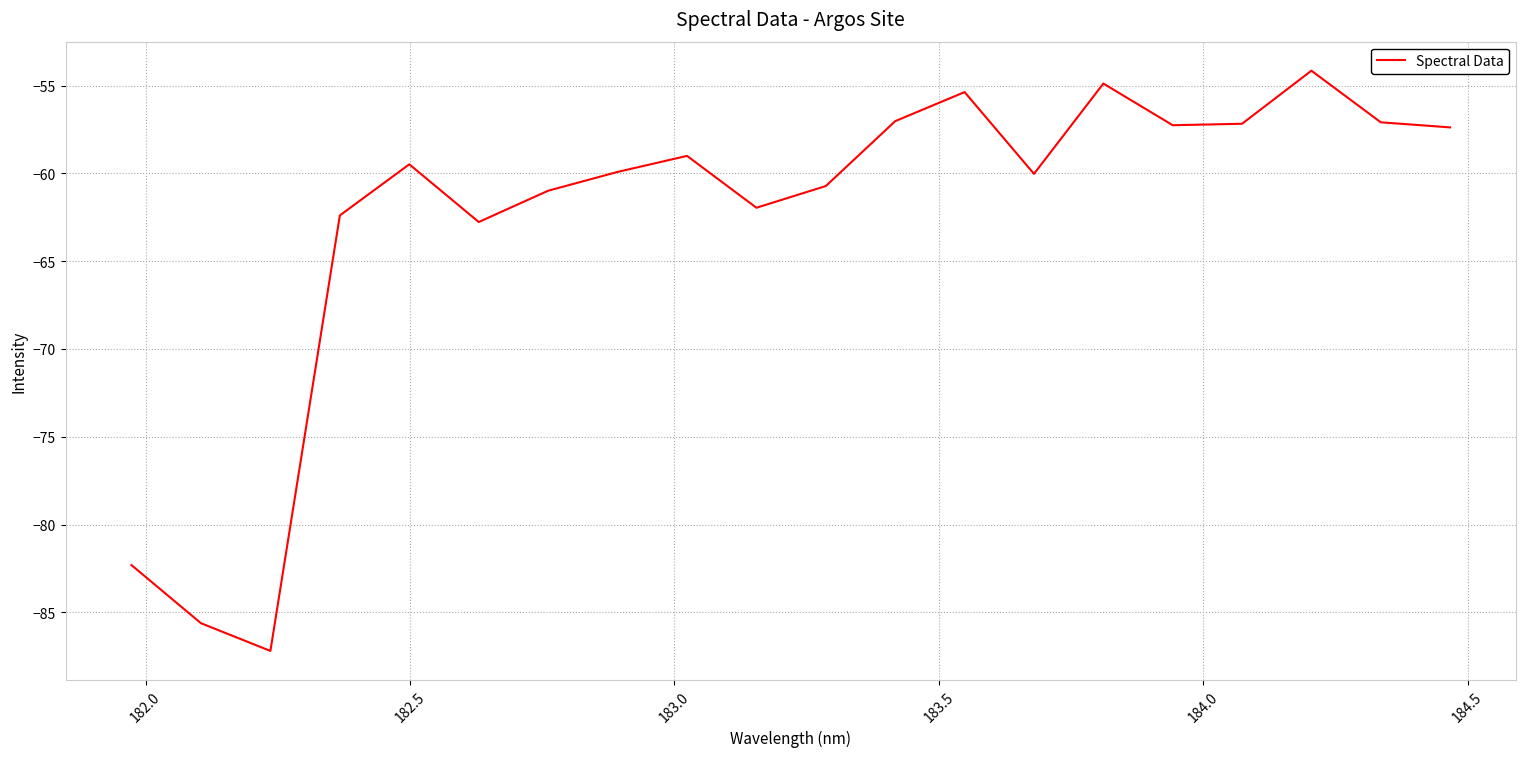

What is the minimum value shown in the chart?

-87.2